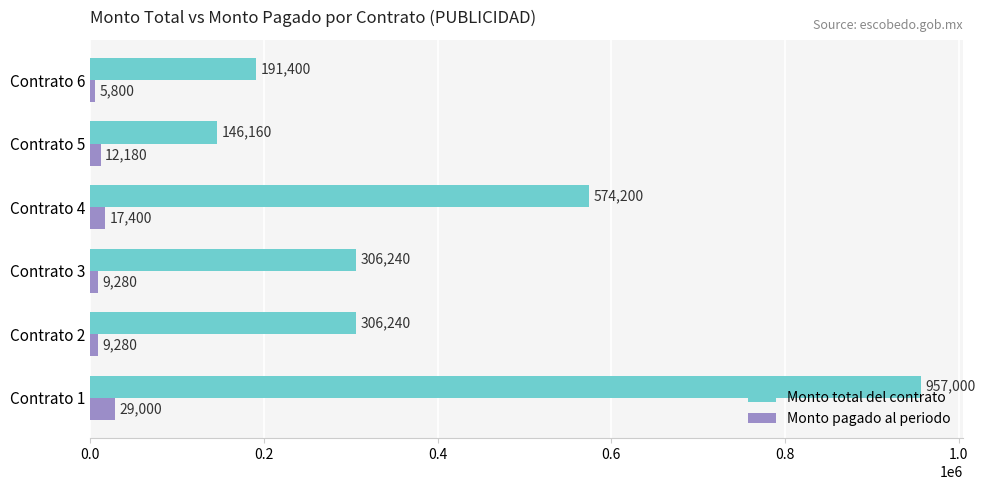

Count the number of data series in this chart.

2